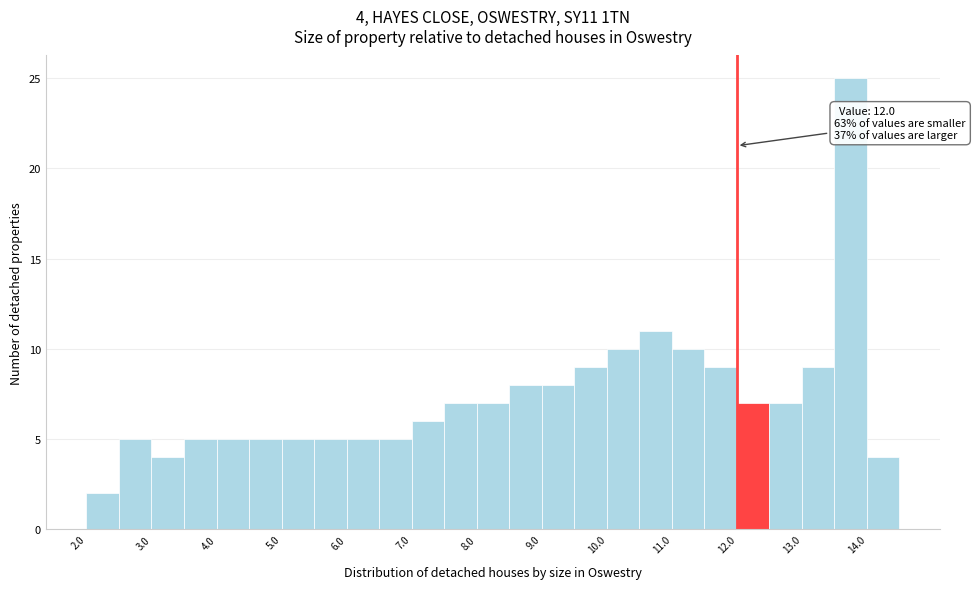

Over which range of the x-axis is the bar tallest?

13.5 to 14.0